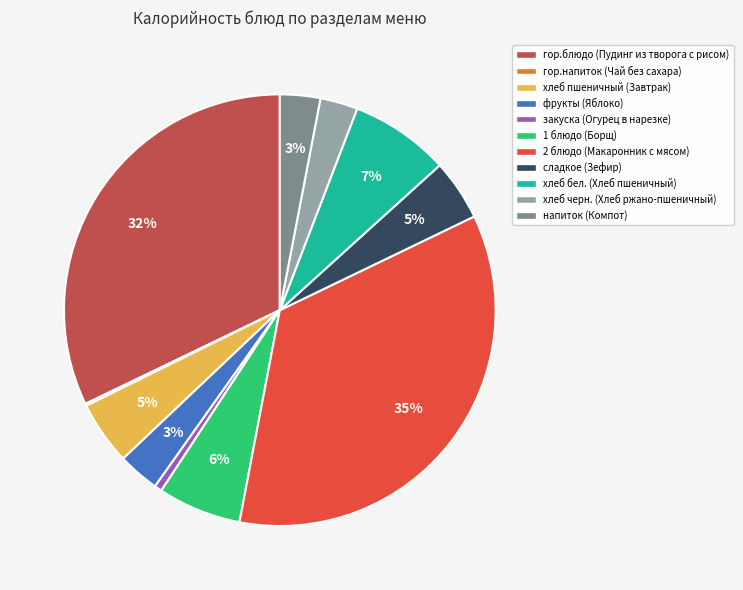

What percentage is the хлеб черн. (Хлеб ржано-пшеничный) slice, to the nearest percent?

3%